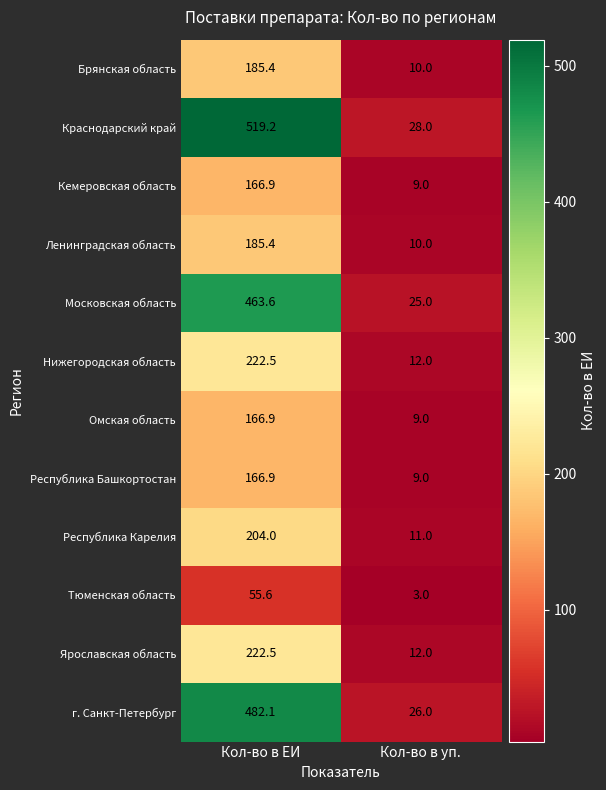

Where is Нижегородская область nearest to the value 117?

Кол-во в уп.